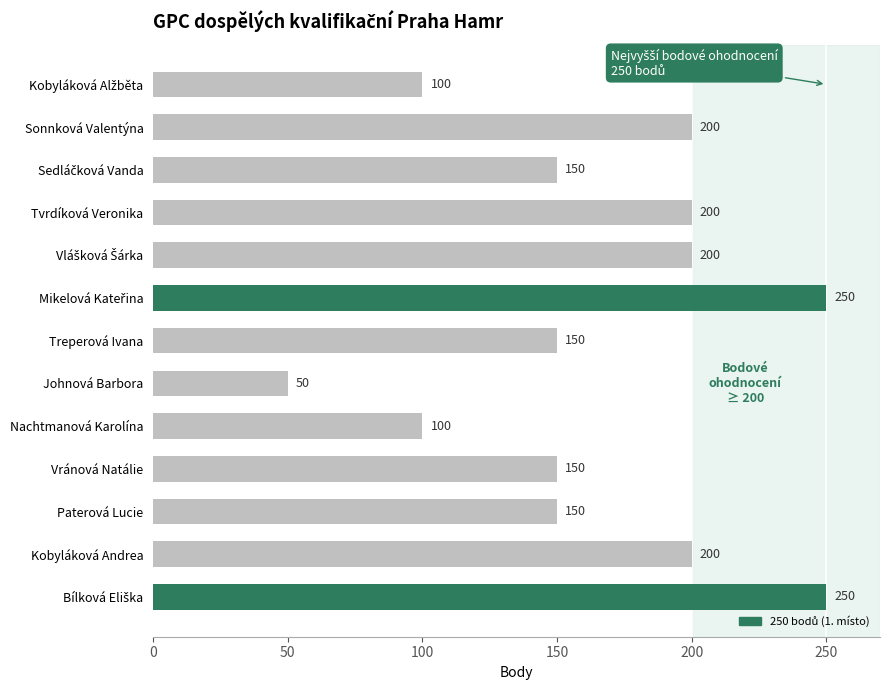

Reading bottom to top, extract all data points from this chart.

250	200	150	150	100	50	150	250	200	200	150	200	100